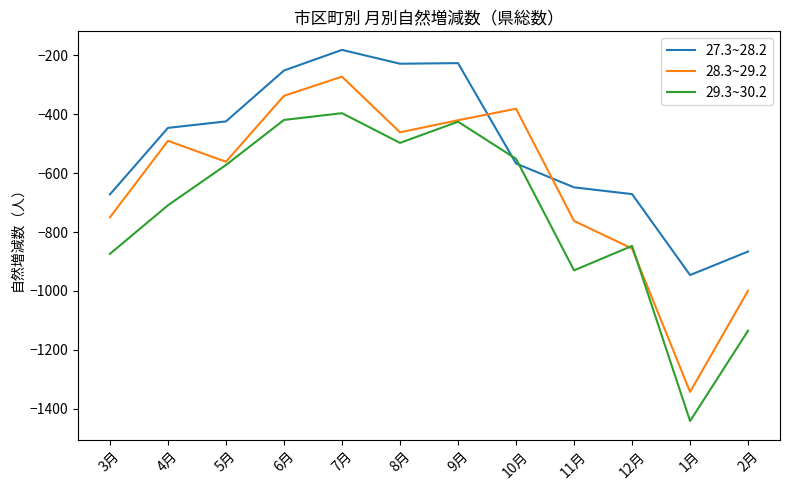

The value of 29.3~30.2 at 12月 is -847. True or false?

True